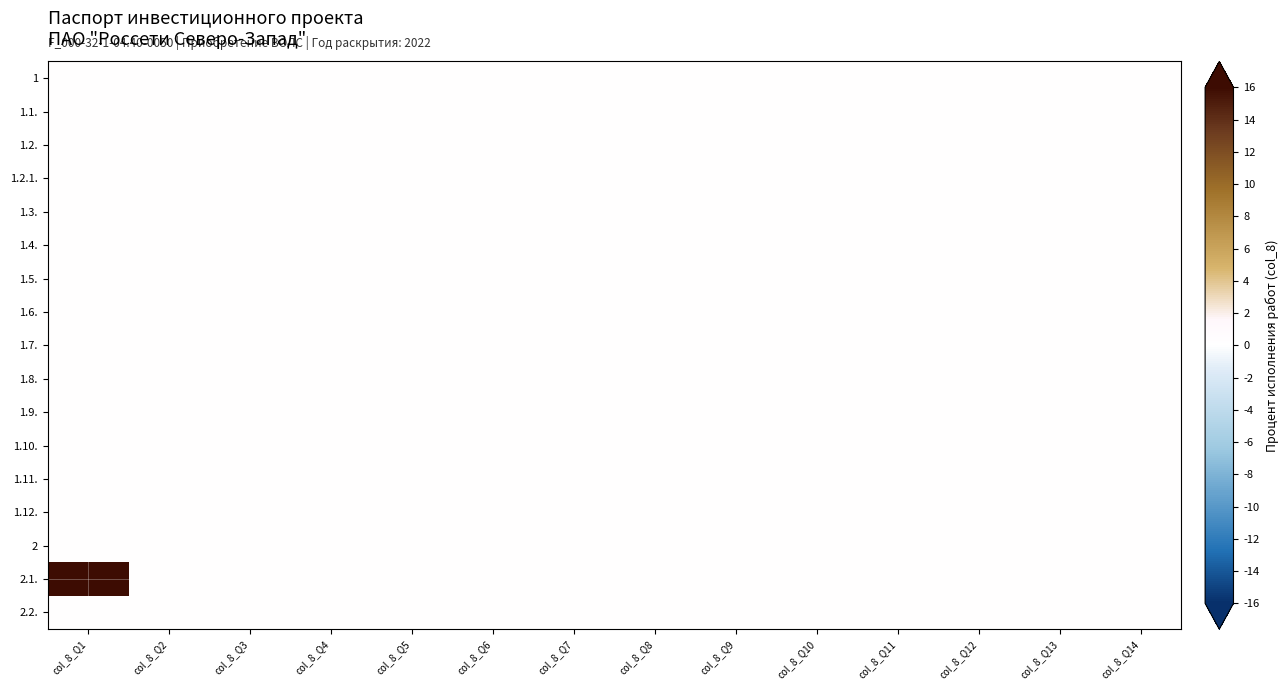

Between col_8_Q14 and col_8_Q4, which is larger?

col_8_Q14